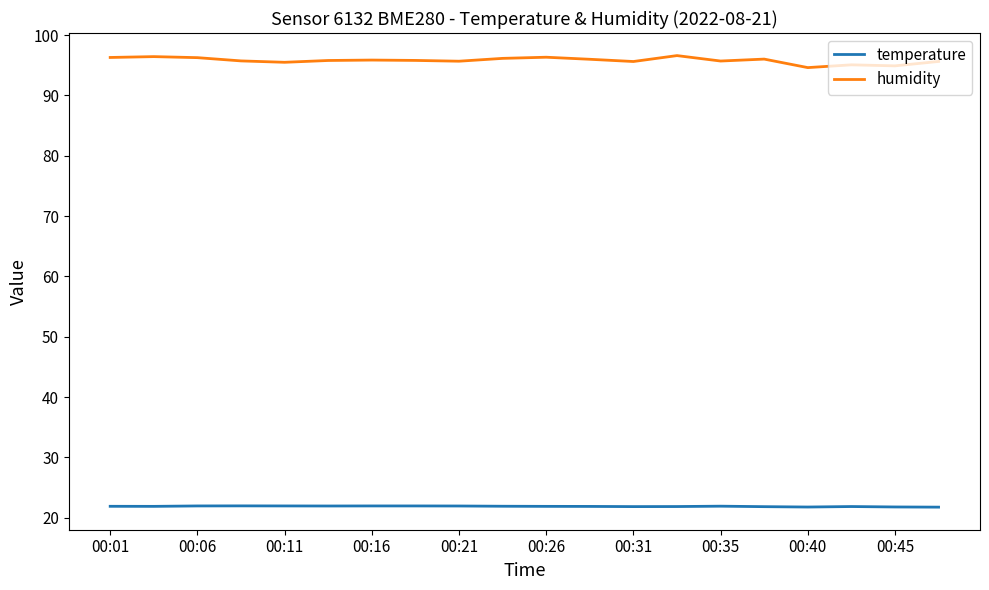

True or false: humidity and temperature intersect in this chart.

False